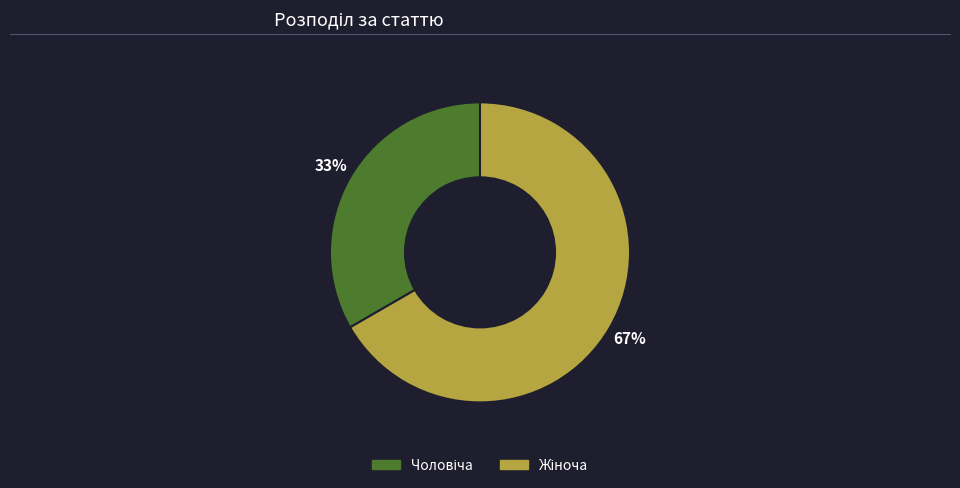

To the nearest percent, what is the average slice percentage?

50%